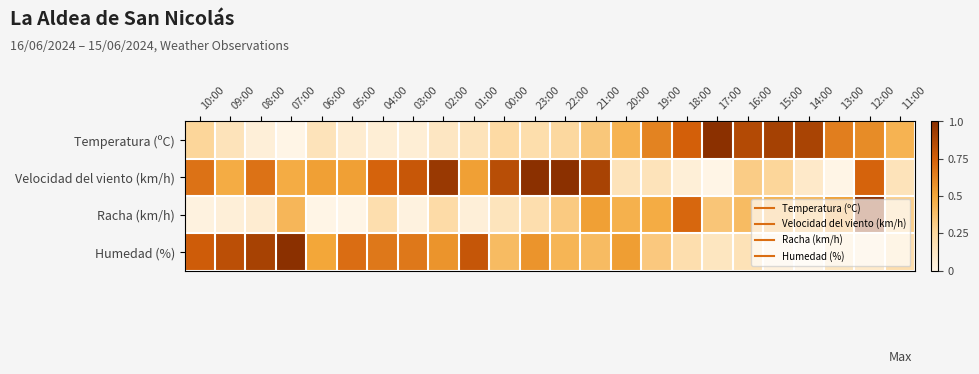

What is the difference between the highest and lowest values at 17:00?

1.0